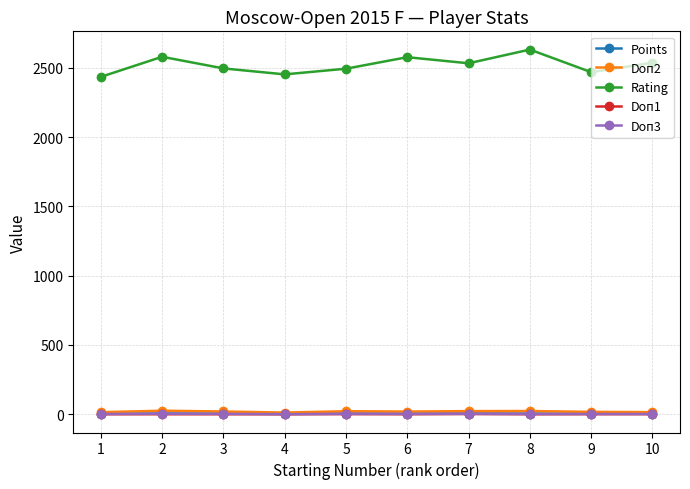

Does the chart have visible grid lines?

Yes